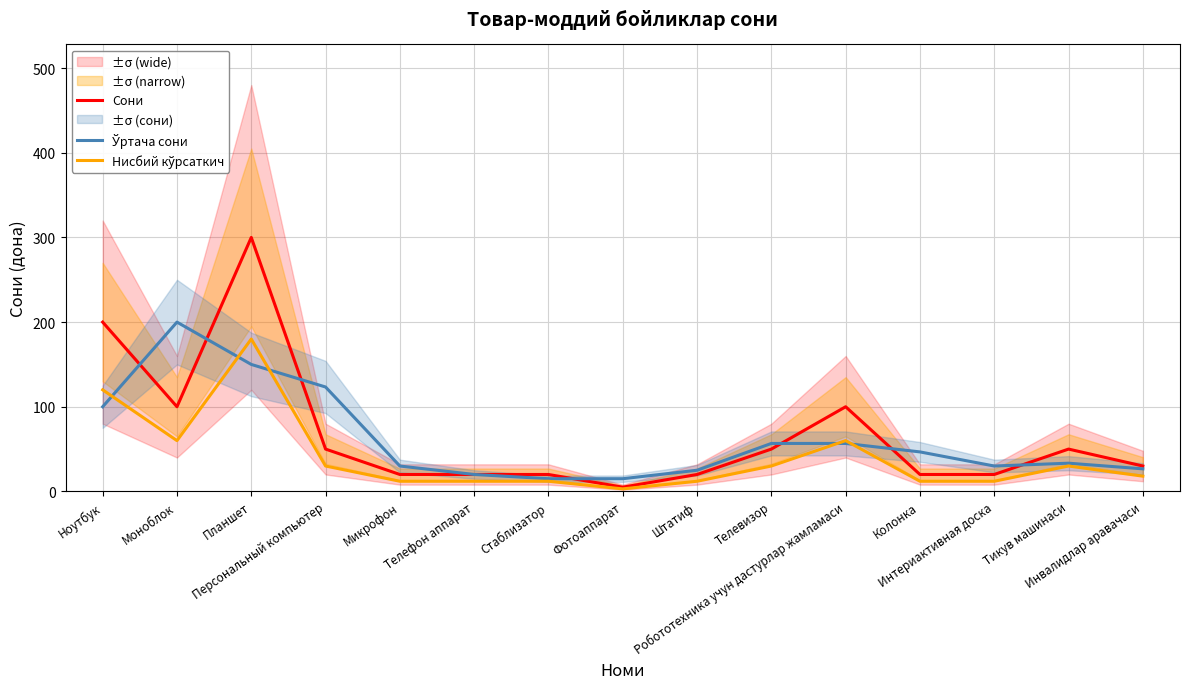

How many categories are shown in the chart?

15